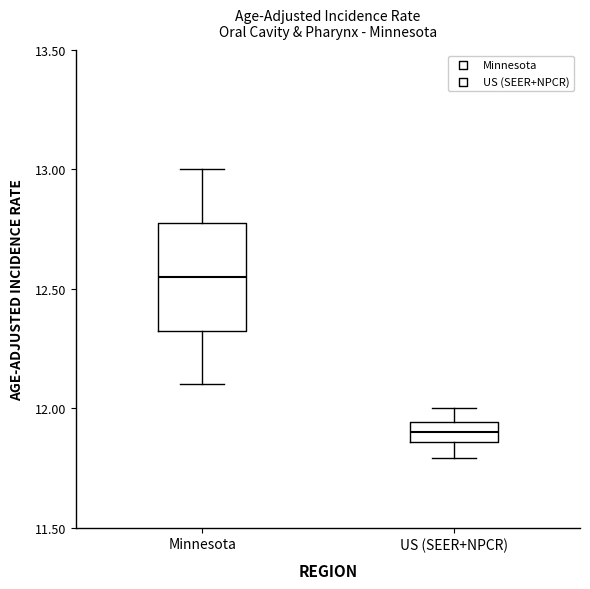

Reading left to right, transcribe this box plot: for each box, give where its median line is, the range the box spans, and where its two whiskers end, as read against the y-axis. The values are not printed on the chart, so give them approximately, as read against the axis.

Minnesota: median 12.55, box 12.35 to 12.80, whiskers 12.10 to 13.00
US (SEER+NPCR): median 11.90, box 11.85 to 11.95, whiskers 11.80 to 12.00